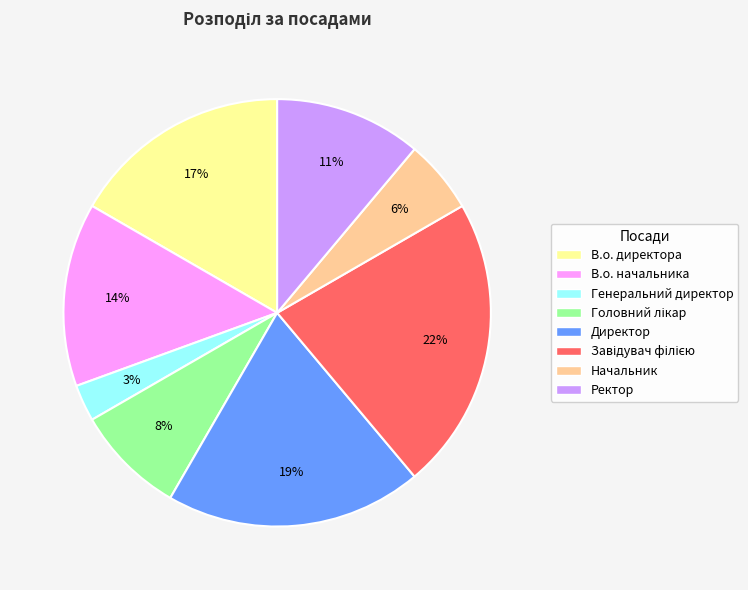

How many slices are in this pie chart?

8